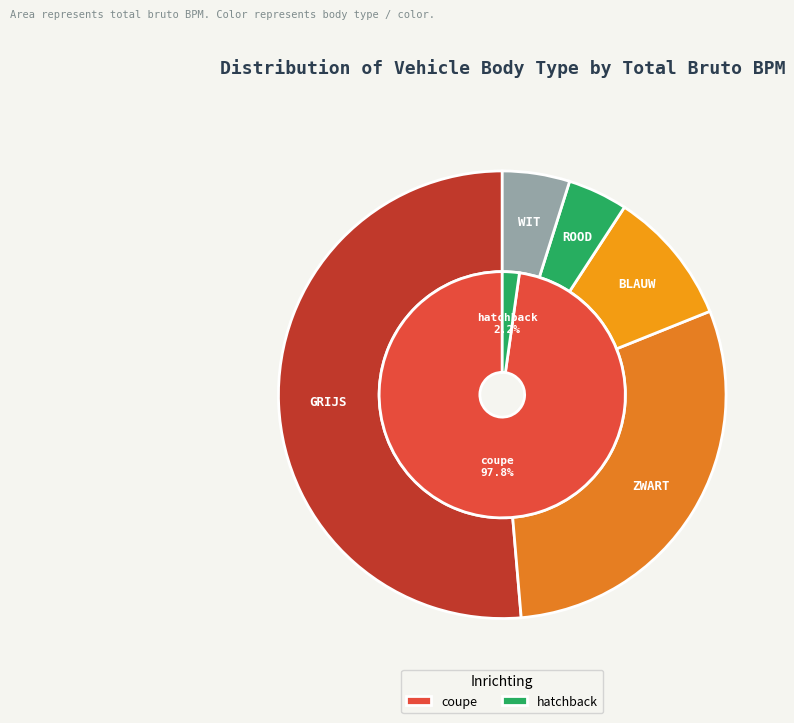

What is the change in value from coupe to hatchback?

-435